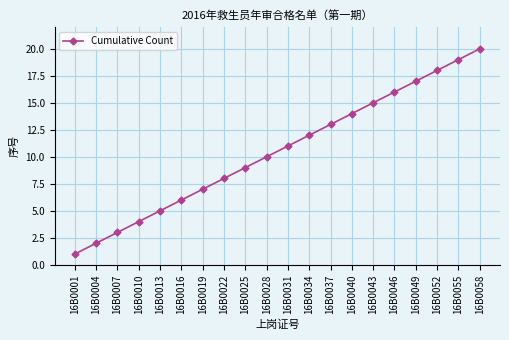

Reading left to right, transcribe all the data shown in this chart.

16B0001=1	16B0004=2	16B0007=3	16B0010=4	16B0013=5	16B0016=6	16B0019=7	16B0022=8	16B0025=9	16B0028=10	16B0031=11	16B0034=12	16B0037=13	16B0040=14	16B0043=15	16B0046=16	16B0049=17	16B0052=18	16B0055=19	16B0058=20